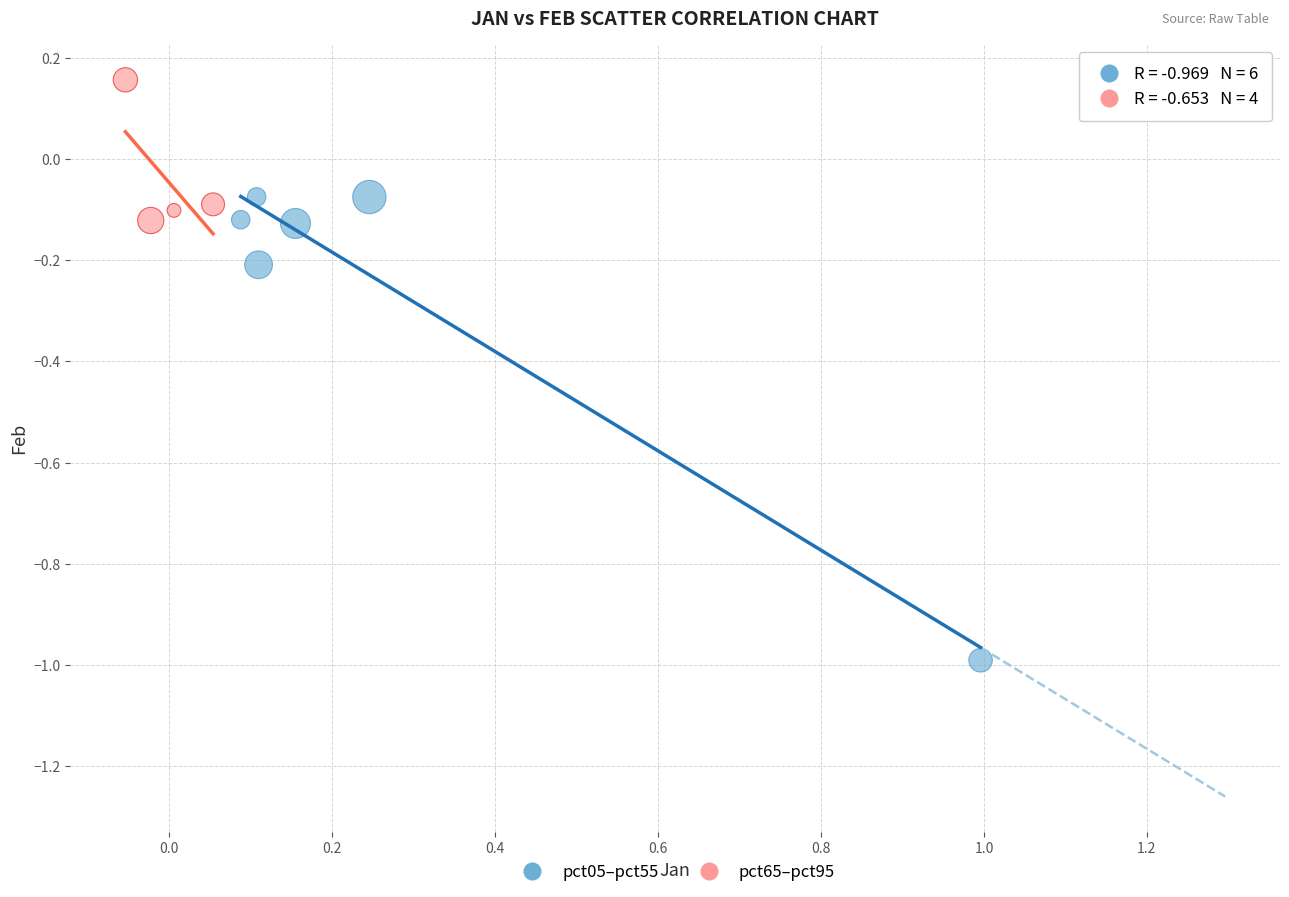

What are all the series names shown in the legend?

pct05–pct55, pct65–pct95